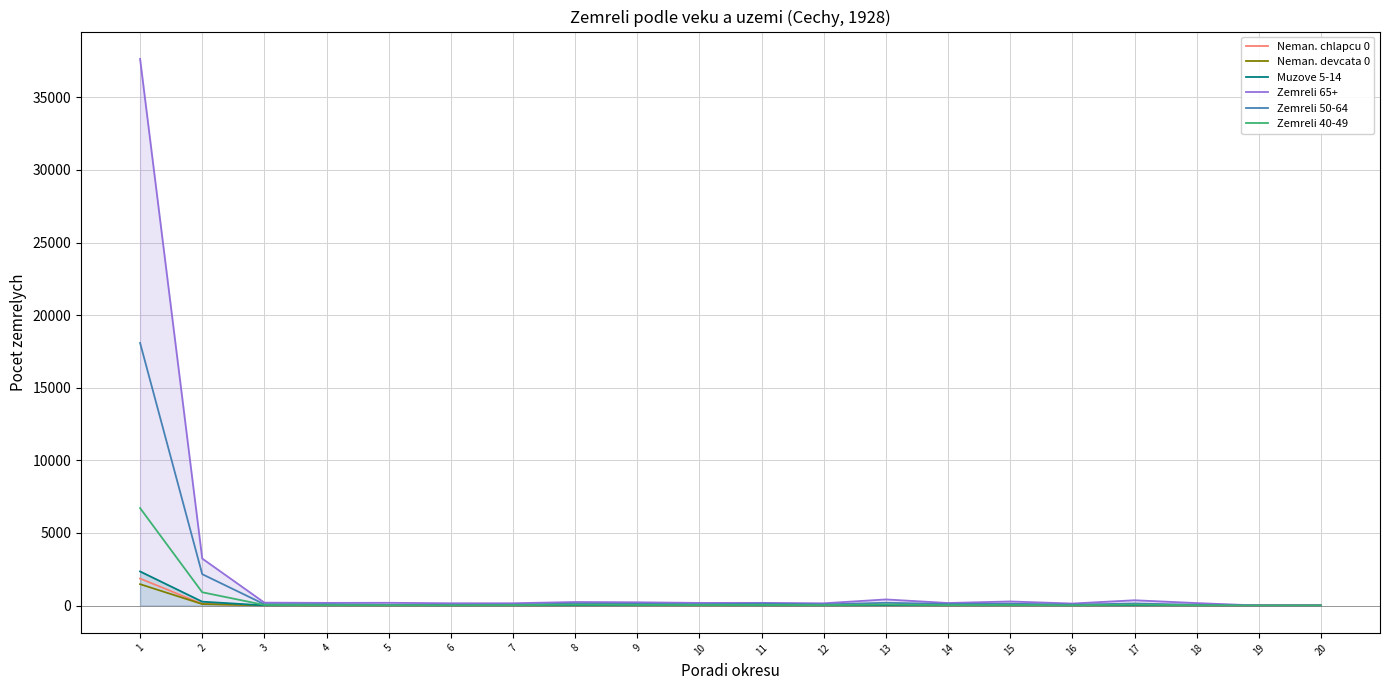

Which has a higher value, 16 or 3?

16